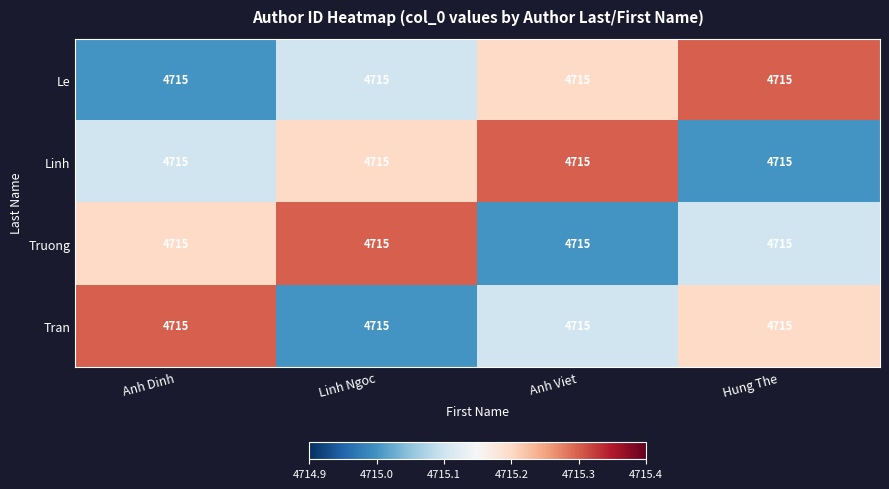

What is the approximate value of Truong at Linh Ngoc?

4715.3